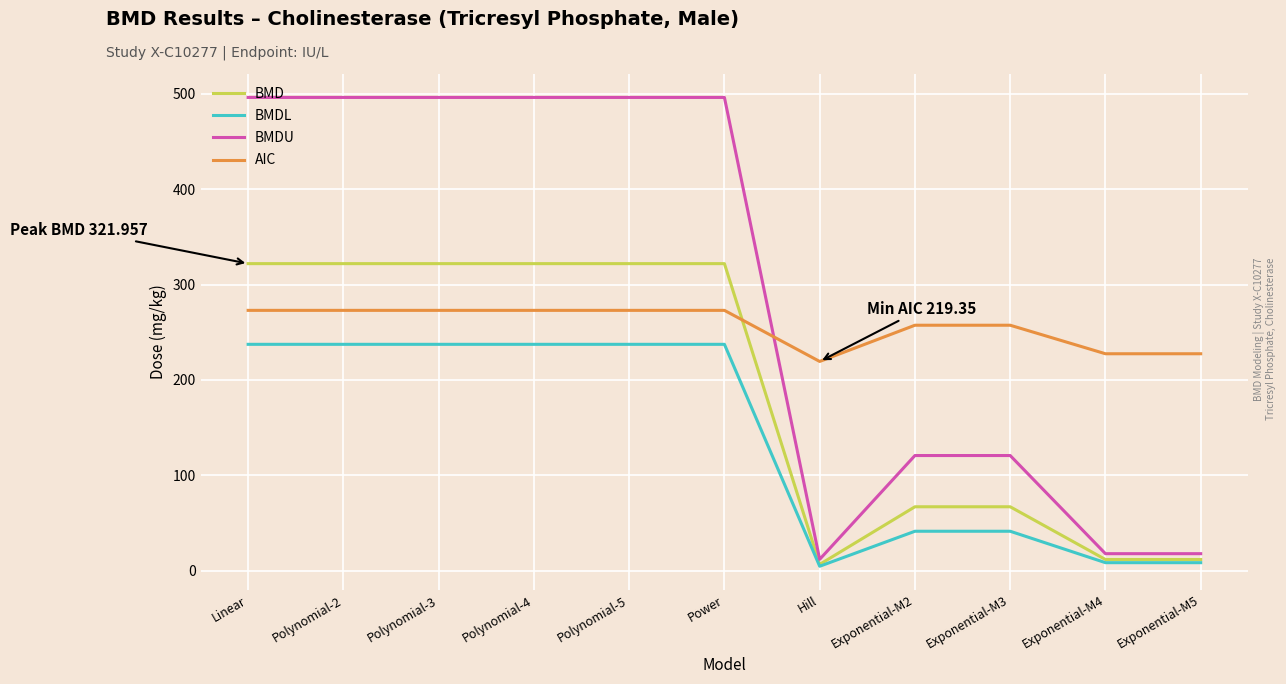

What is the minimum value for AIC?

219.4